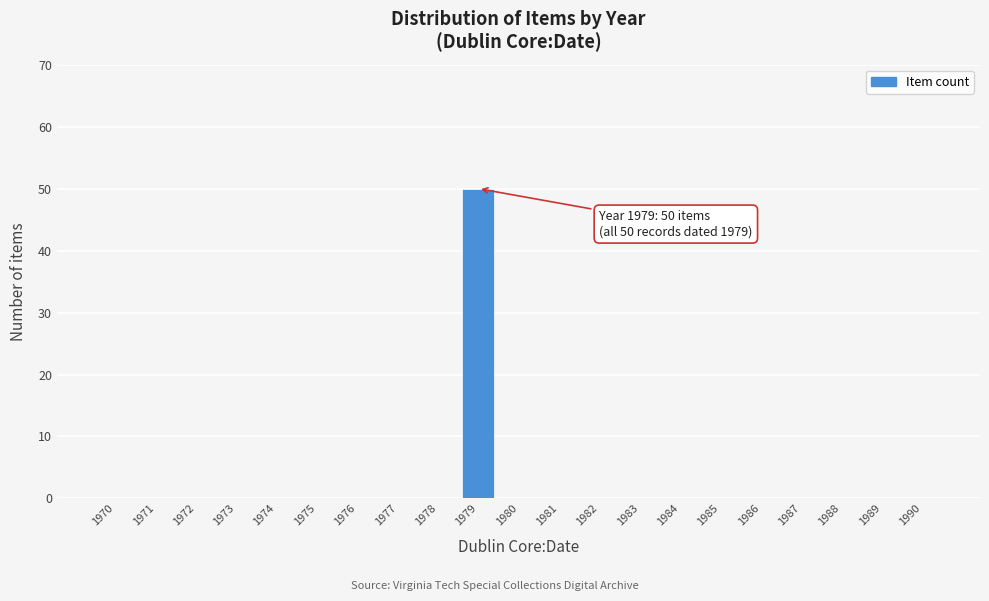

Reading right to left, list all the values displayed in this chart.

1990=0	1989=0	1988=0	1987=0	1986=0	1985=0	1984=0	1983=0	1982=0	1981=0	1980=0	1979=50	1978=0	1977=0	1976=0	1975=0	1974=0	1973=0	1972=0	1971=0	1970=0